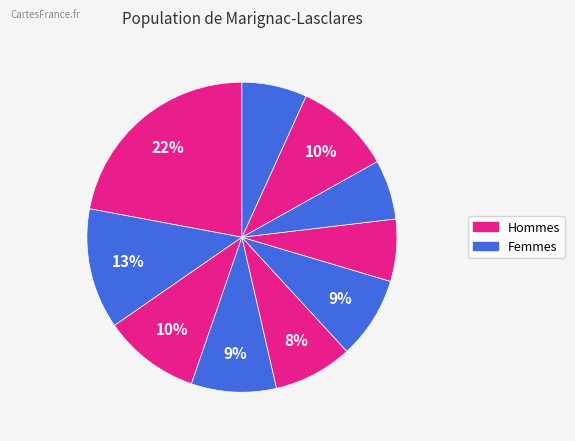

How many slices are in this pie chart?

10